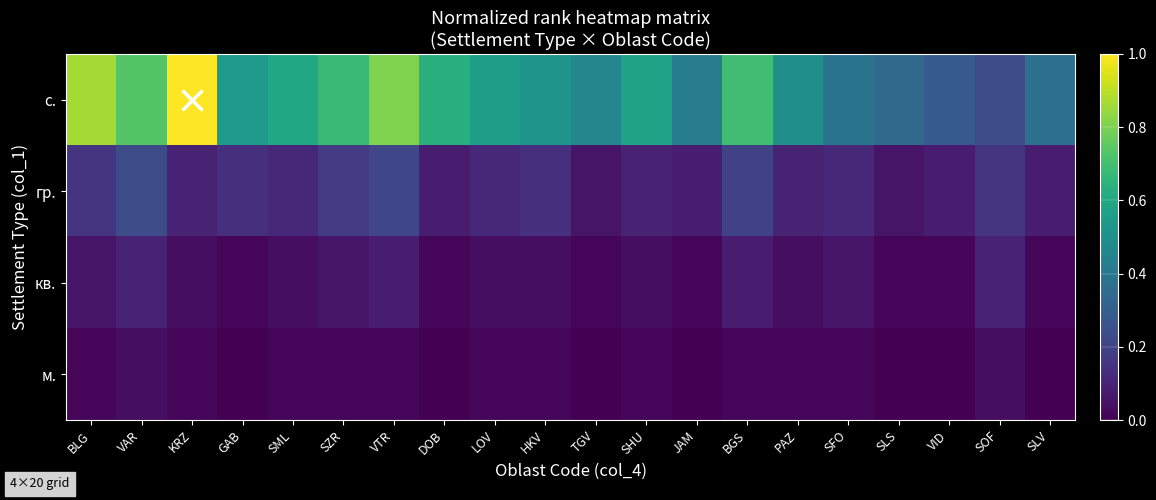

How many distinct data groups are displayed?

4